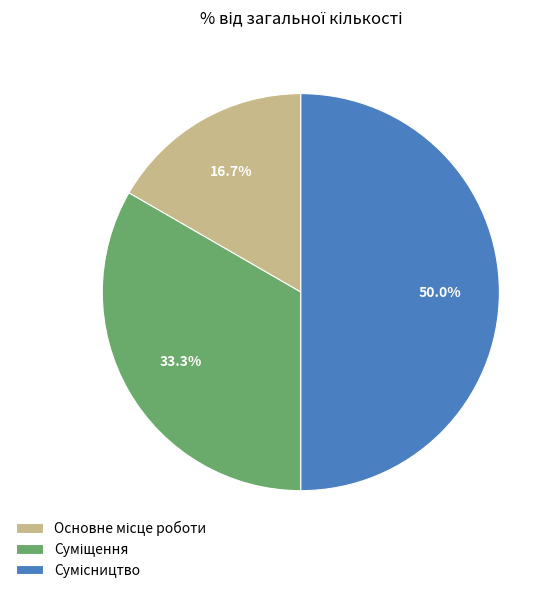

Is the sum of Суміщення and Основне місце роботи greater than half?

No